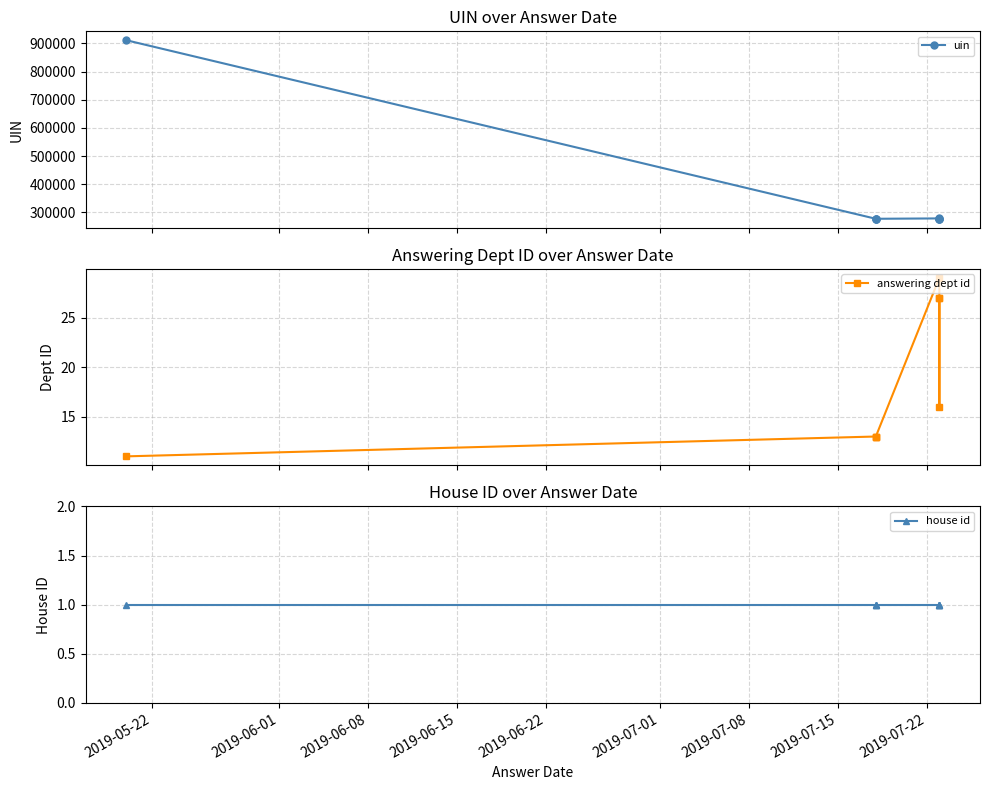

What are all the series names shown in the legend?

uin, answering dept id, house id